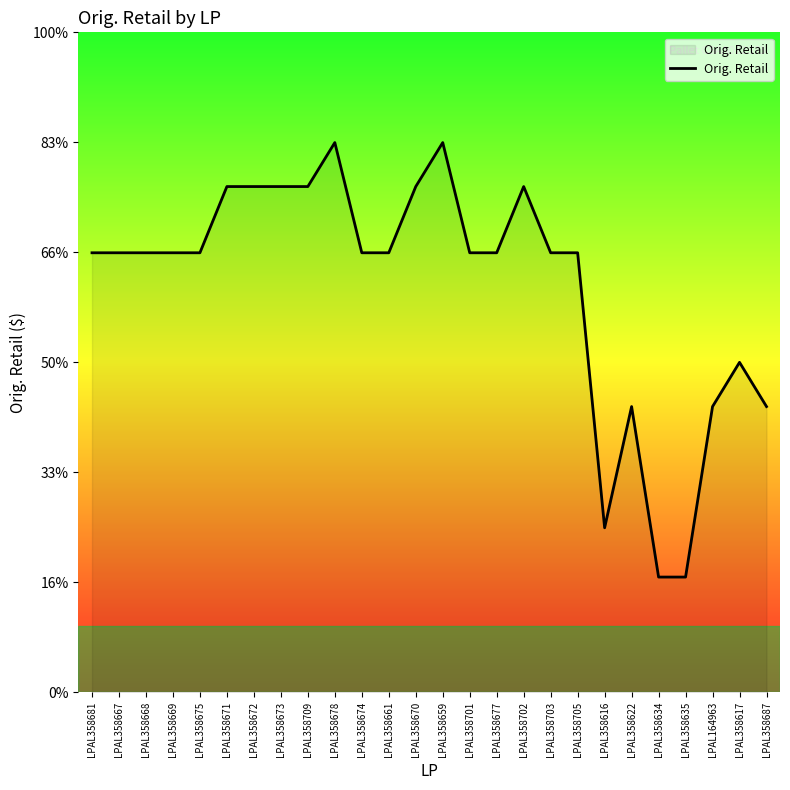

Does the chart display data point markers on the line(s)?

No